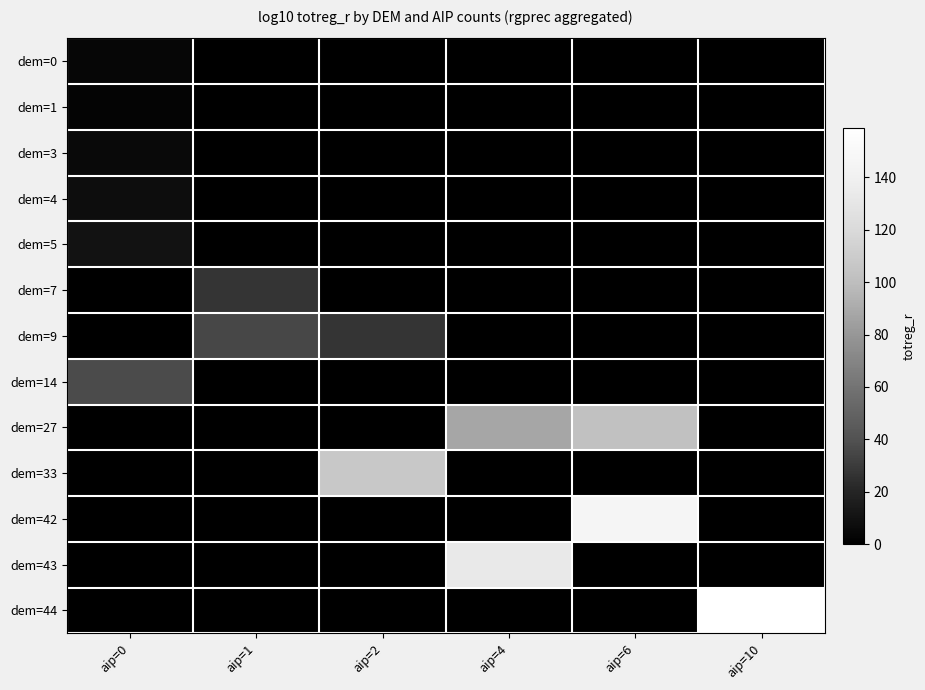

Between aip=6 and aip=1, which is larger?

aip=6